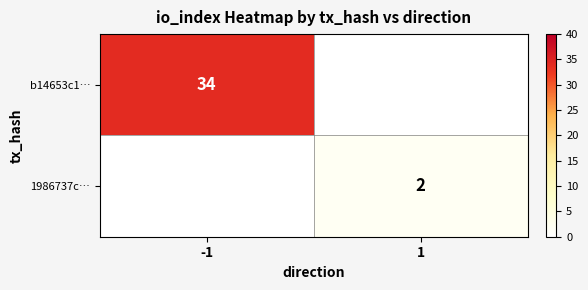

The 1986737c… series shows 3 at 1. True or false?

False